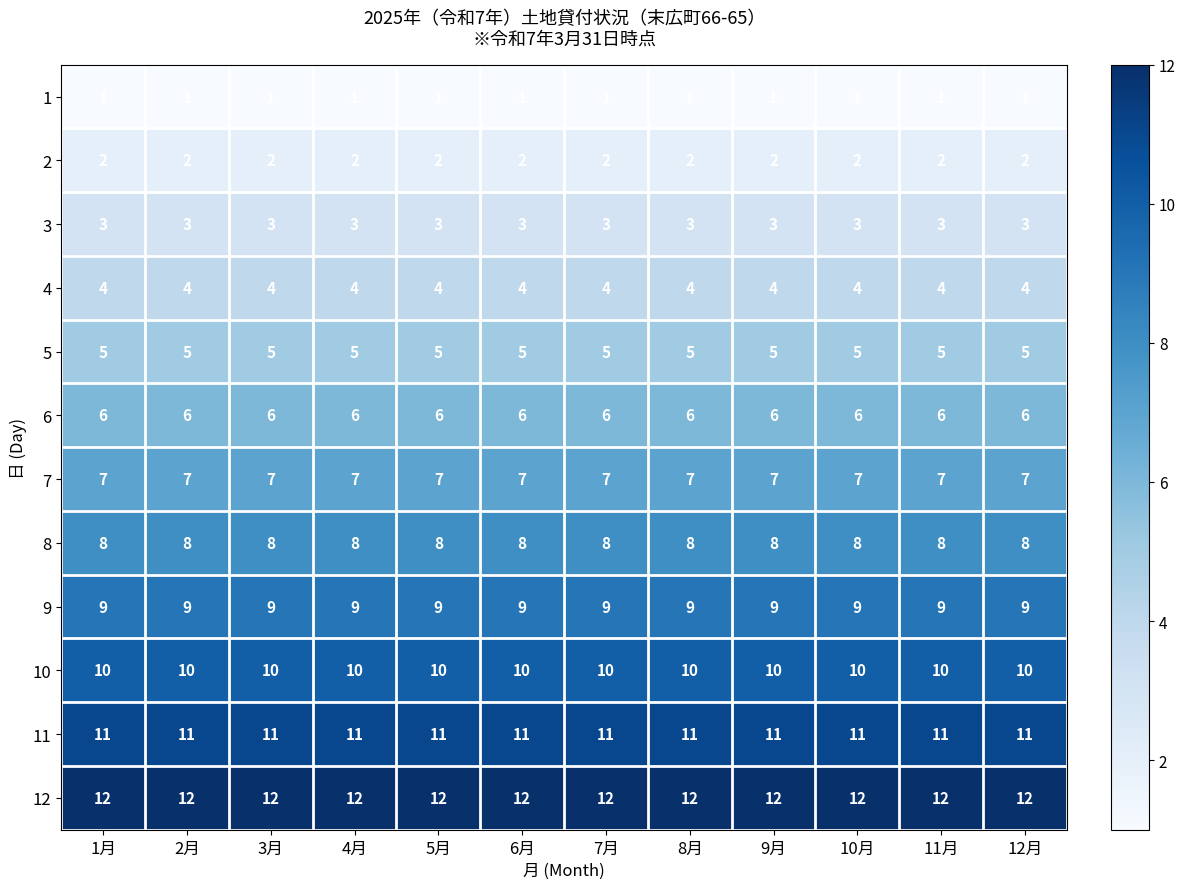

What is the difference between the highest and lowest values at 8月?

11